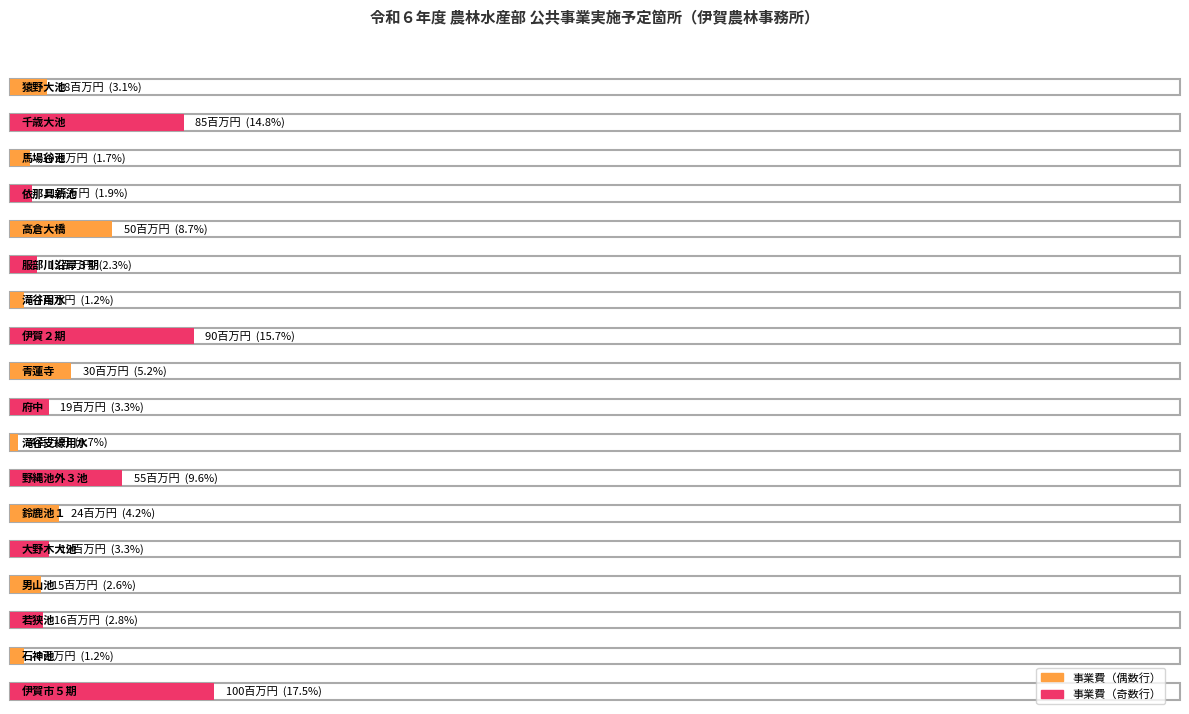

What is the change in value from 服部川沿岸３期 to 大野木大池?

+6